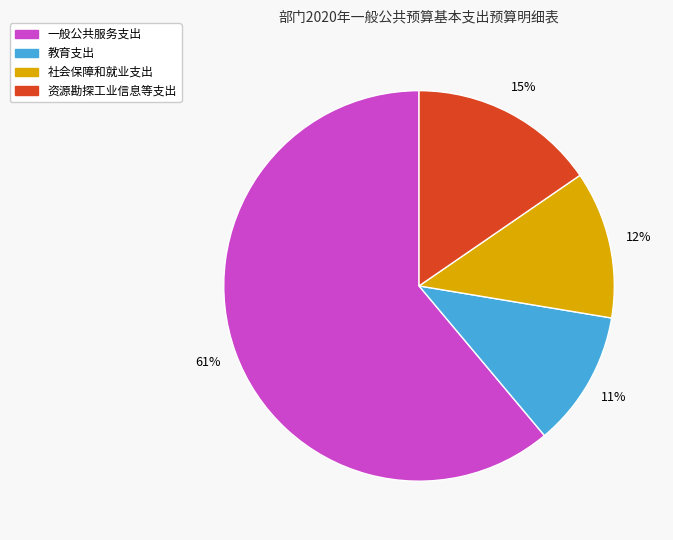

To the nearest percent, what percentage of the pie is 教育支出?

11%